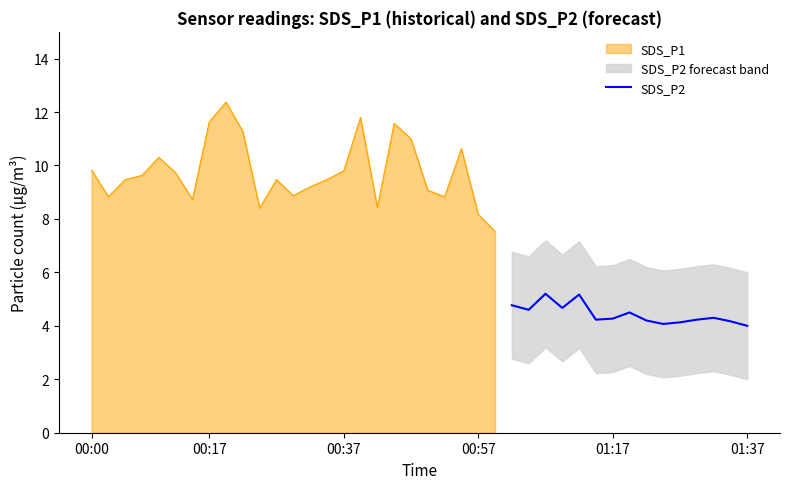

What is the highest value of the SDS_P2 series?

5.2